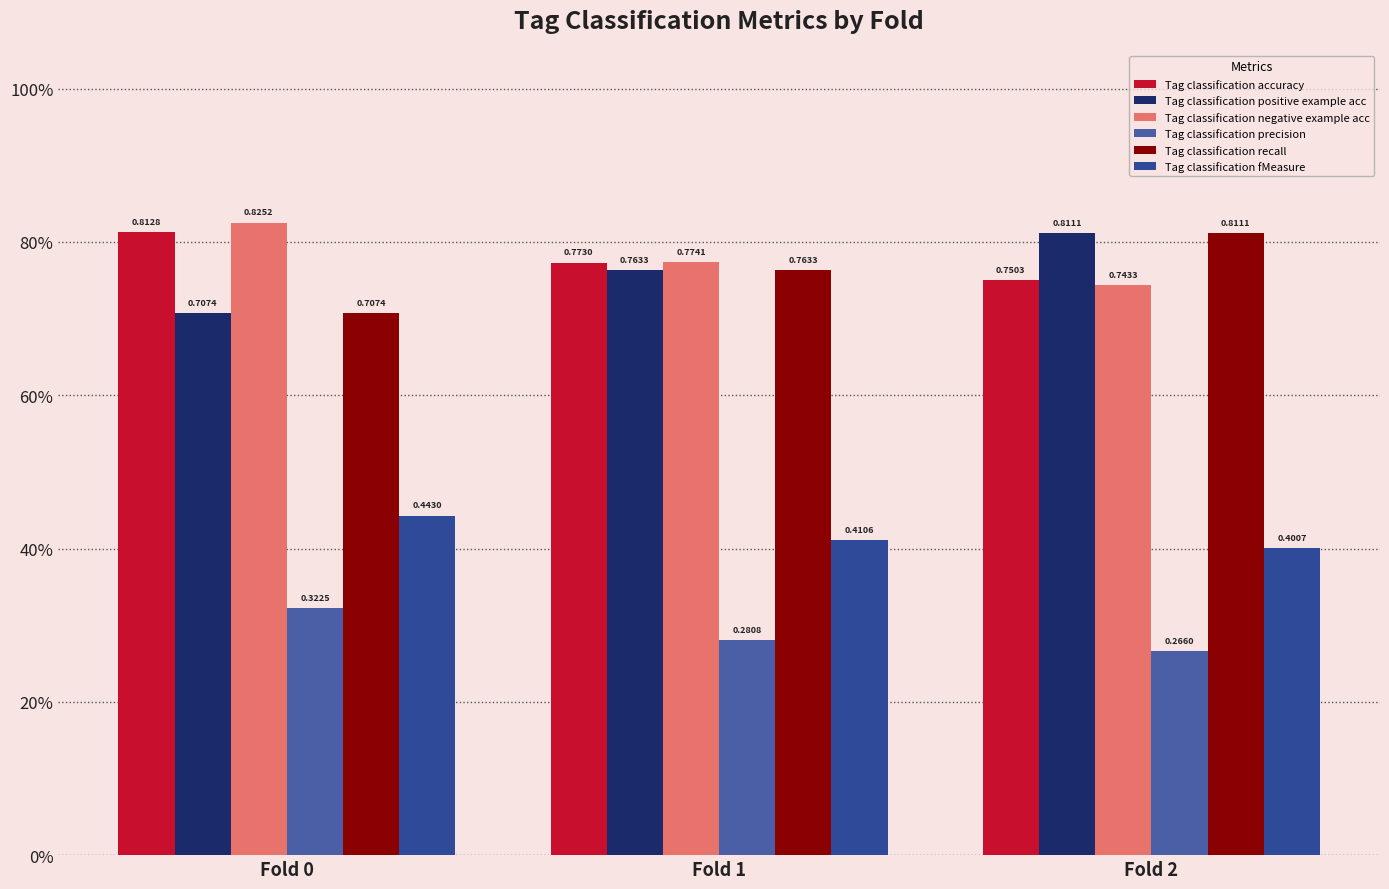

What is the value of the Tag classification positive example acc bar at the 1st from the left?

0.7